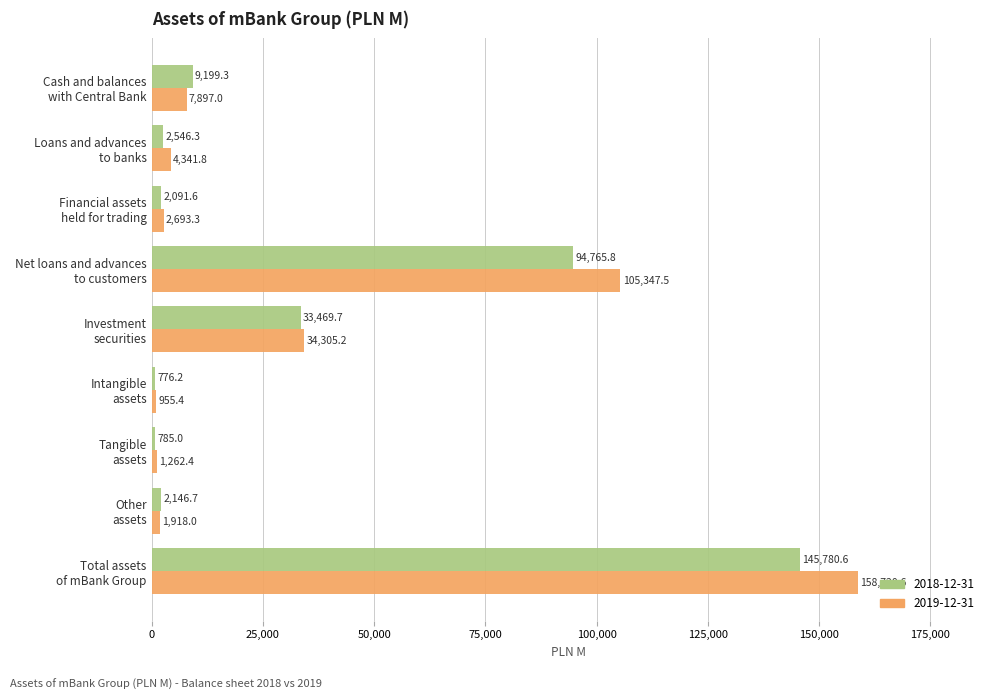

At which label is 2019-12-31 closest to 79838?

Net loans and advances
to customers